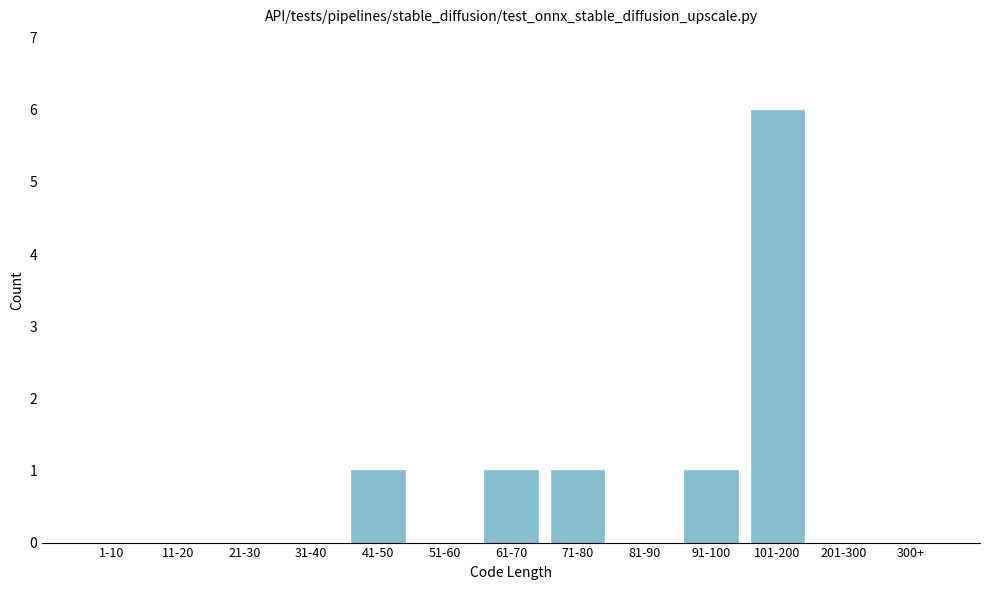

Reading left to right, transcribe all the data shown in this chart.

1-10=0	11-20=0	21-30=0	31-40=0	41-50=1	51-60=0	61-70=1	71-80=1	81-90=0	91-100=1	101-200=6	201-300=0	300+=0